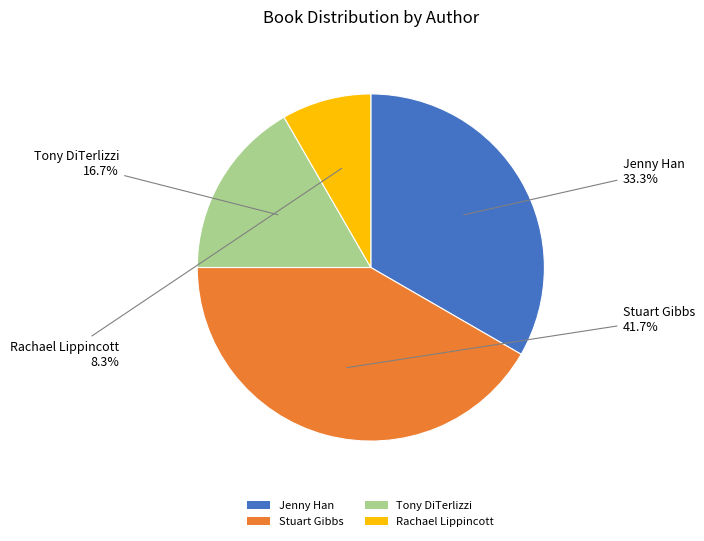

Is there any slice that represents more than half of the pie?

No